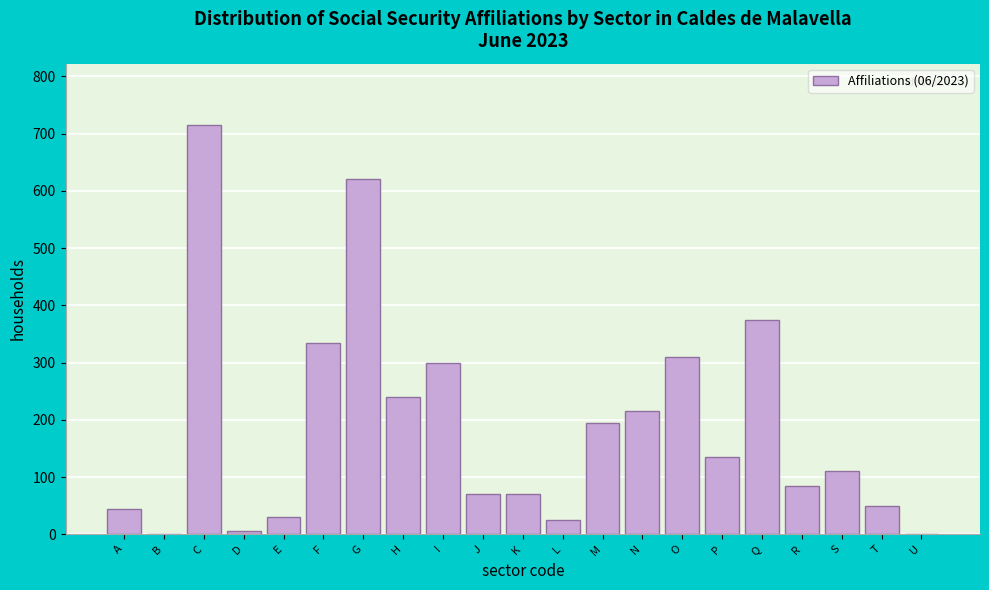

Reading left to right, what are all the values shown in this chart?

A=45	B=0	C=715	D=5	E=30	F=335	G=620	H=240	I=300	J=70	K=70	L=25	M=195	N=215	O=310	P=135	Q=375	R=85	S=110	T=50	U=0